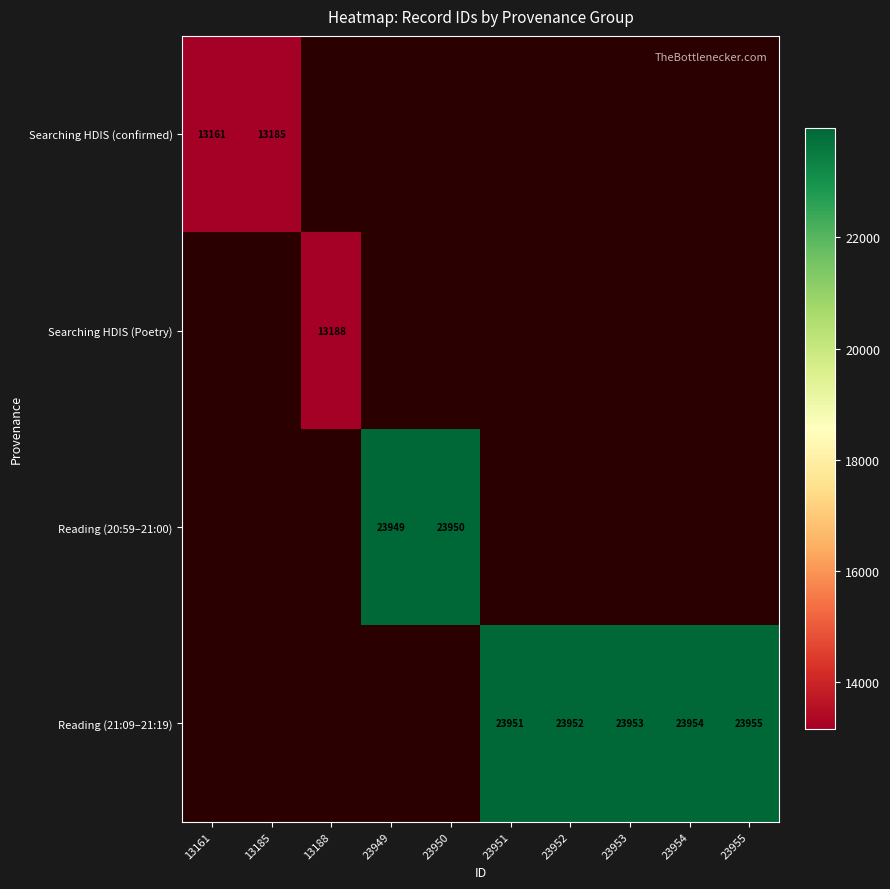

Is it true that Searching HDIS (Poetry) equals 13188 at 13188?

True